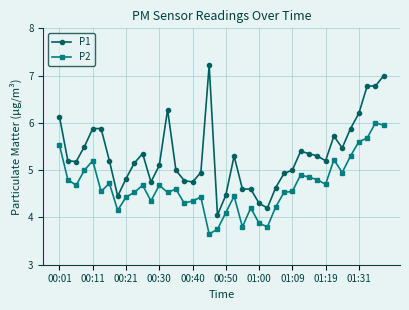

List the series in order of their overall mean, highest first.

P1, P2